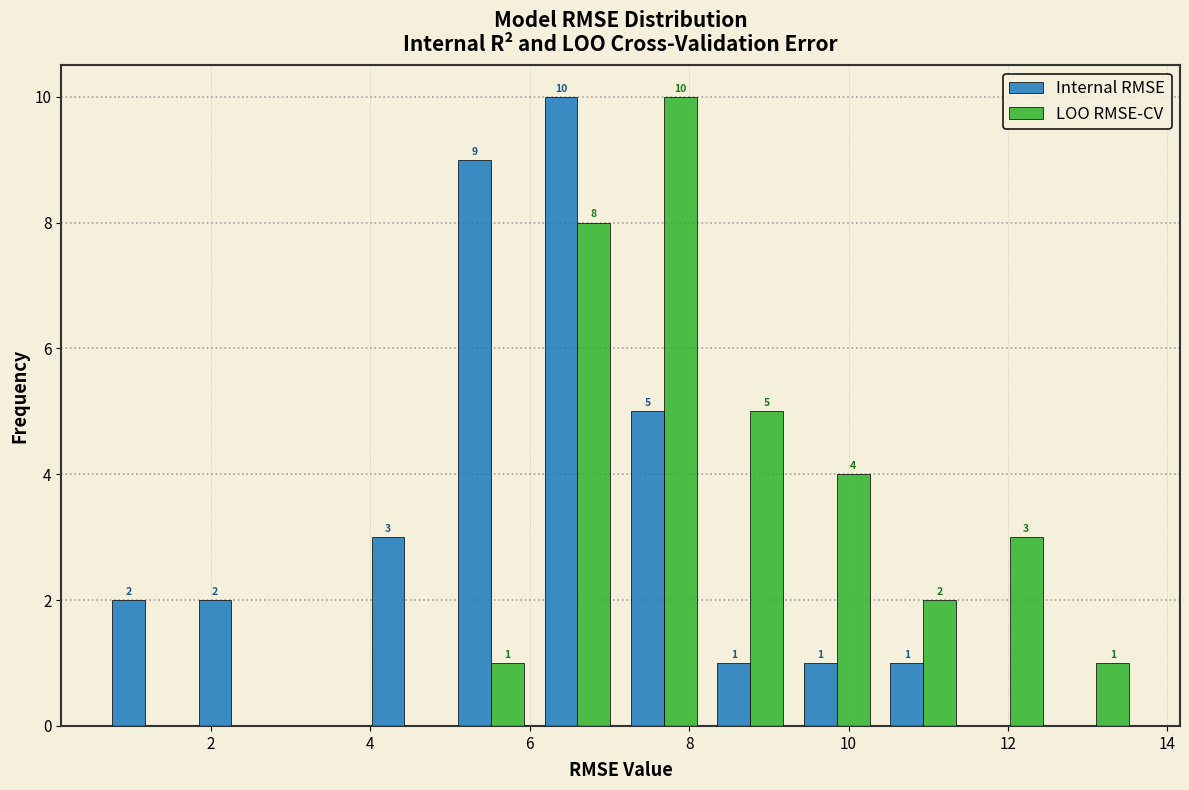

In the LOO RMSE-CV series, which range on the x-axis has the tallest bar?

7.2 to 8.2